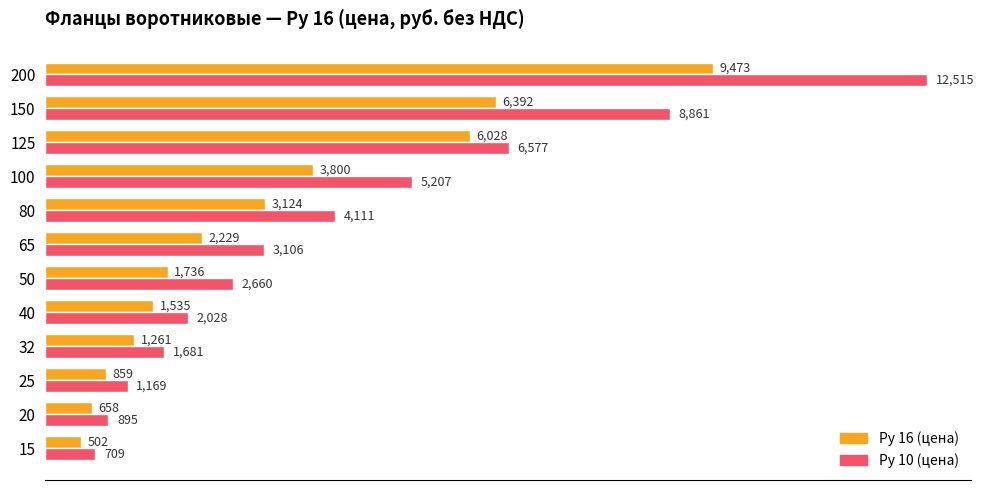

What is the sum of the Ру 10 (цена) values at 32 and 100?

6888.0